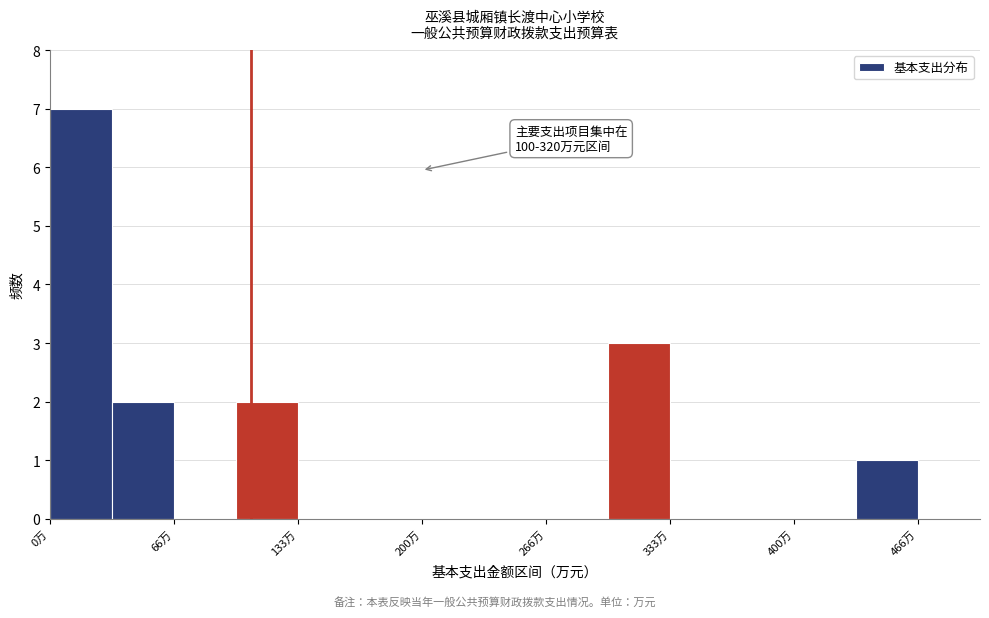

Around what value on the x-axis is the tallest bar? Give the approximate position of its centre, as read against the axis.

20